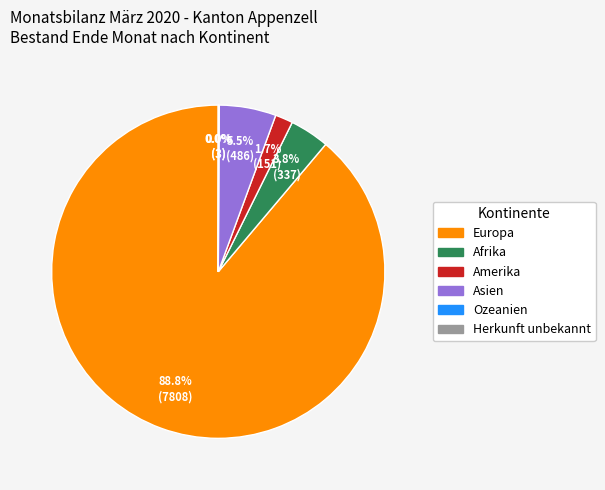

Is Europa the majority of the pie?

Yes